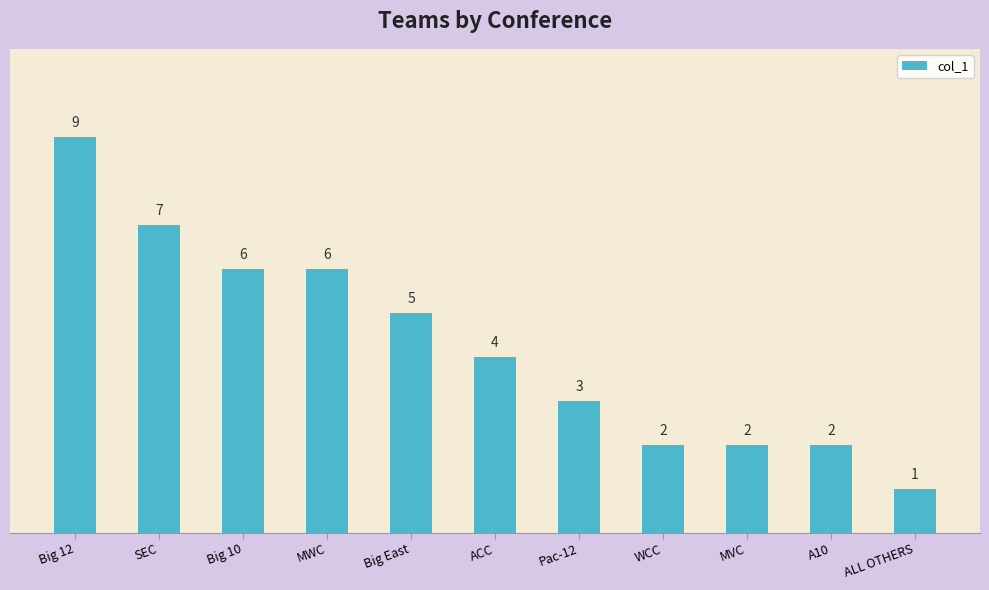

At which category does the chart reach its peak across all series?

Big 12